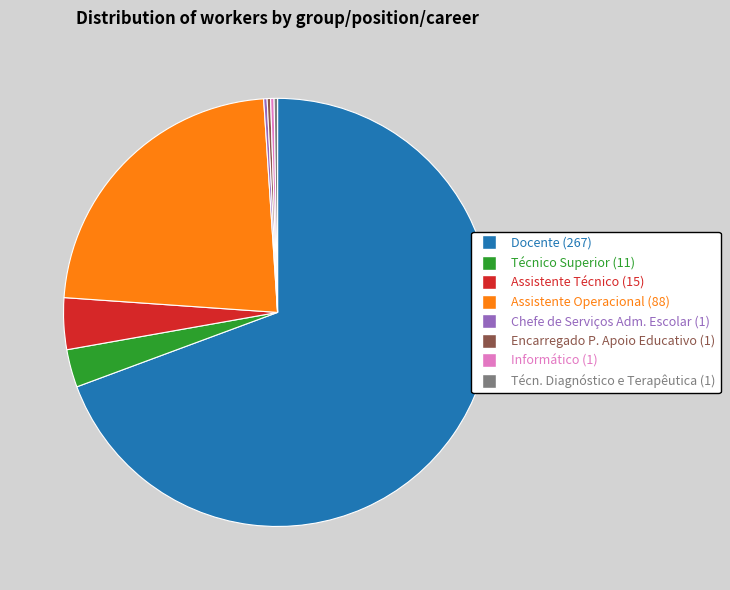

Which category accounts for the majority?

Docente